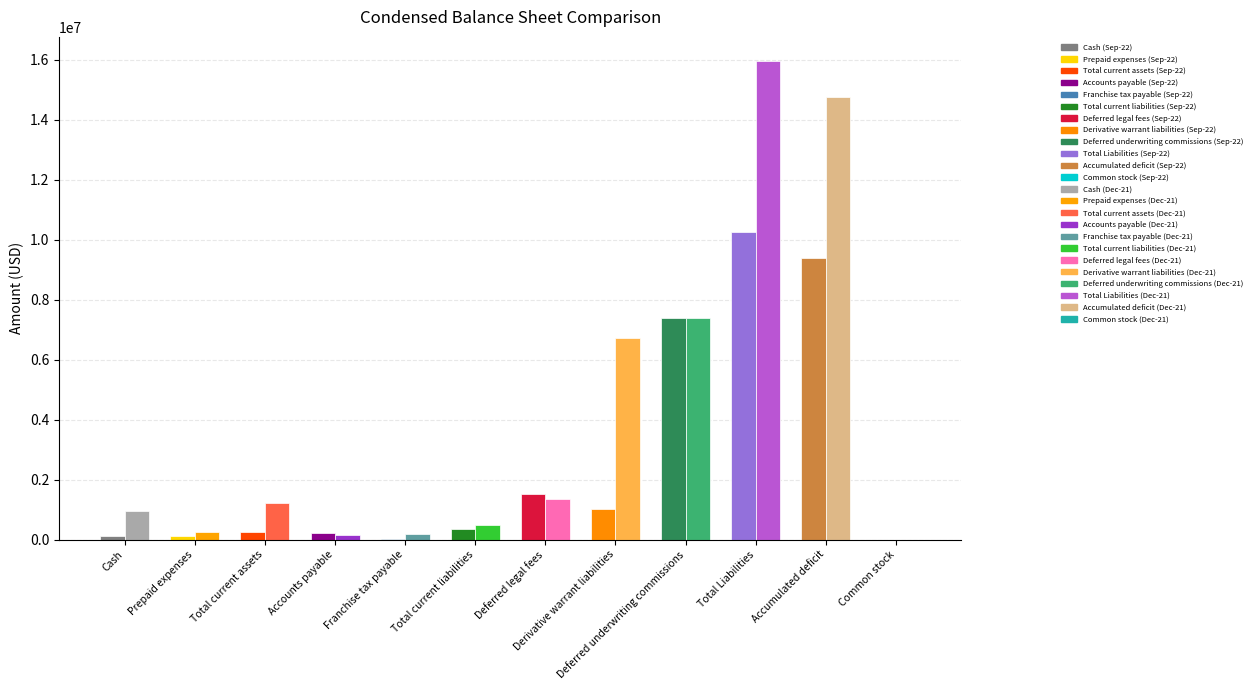

What is the sum of all Dec. 31, 2021 values?

49457575